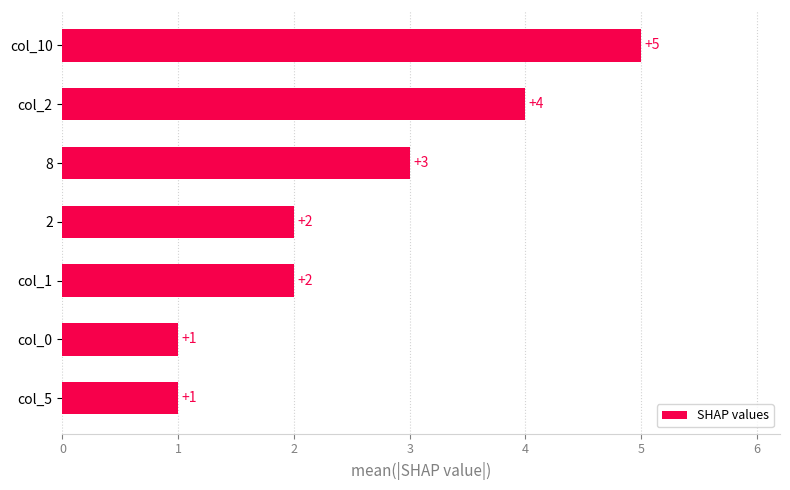

At which label is the value closest to 3?

8